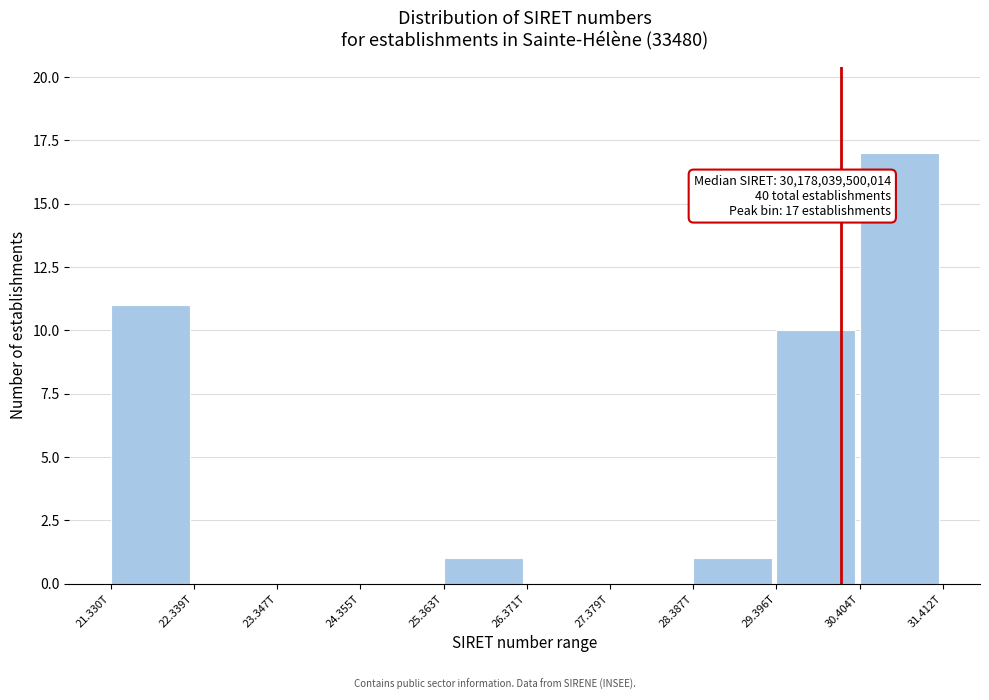

Reading left to right, list all the values displayed in this chart.

21.330T=11	22.339T=0	23.347T=0	24.355T=0	25.363T=1	26.371T=0	27.379T=0	28.387T=1	29.396T=10	30.404T=17